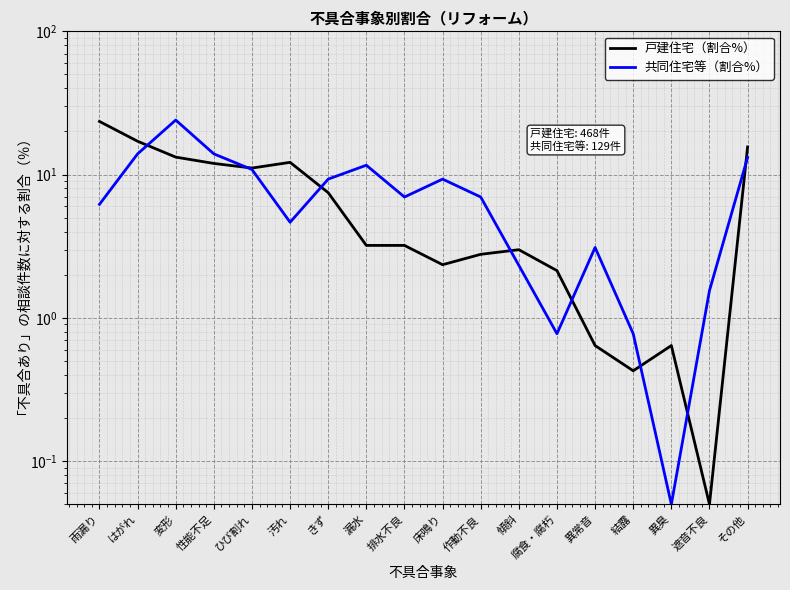

Reading left to right, transcribe all the data shown in this chart.

戸建住宅（割合%）: 23.5	17.1	13.2	12.0	11.1	12.2	7.5	3.2	3.2	2.4	2.8	3.0	2.1	0.6	0.4	0.6	0.1	15.6
共同住宅等（割合%）: 6.2	14.0	24.0	14.0	10.9	4.7	9.3	11.6	7.0	9.3	7.0	2.3	0.8	3.1	0.8	0.1	1.6	13.2